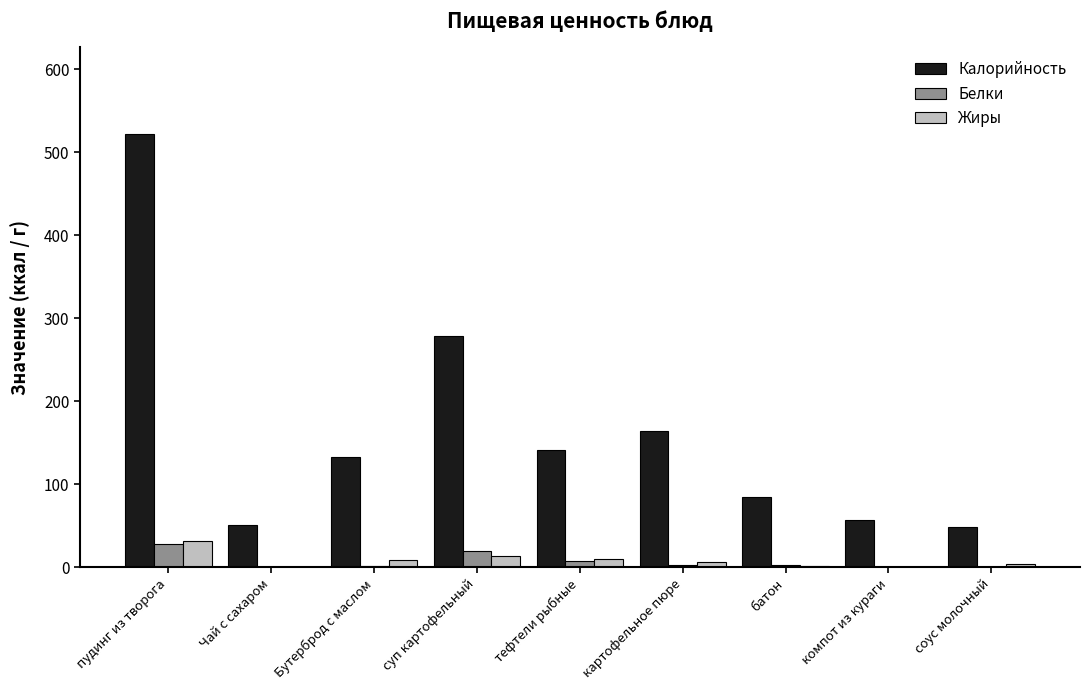

At which label does Калорийность reach its peak?

пудинг из творога